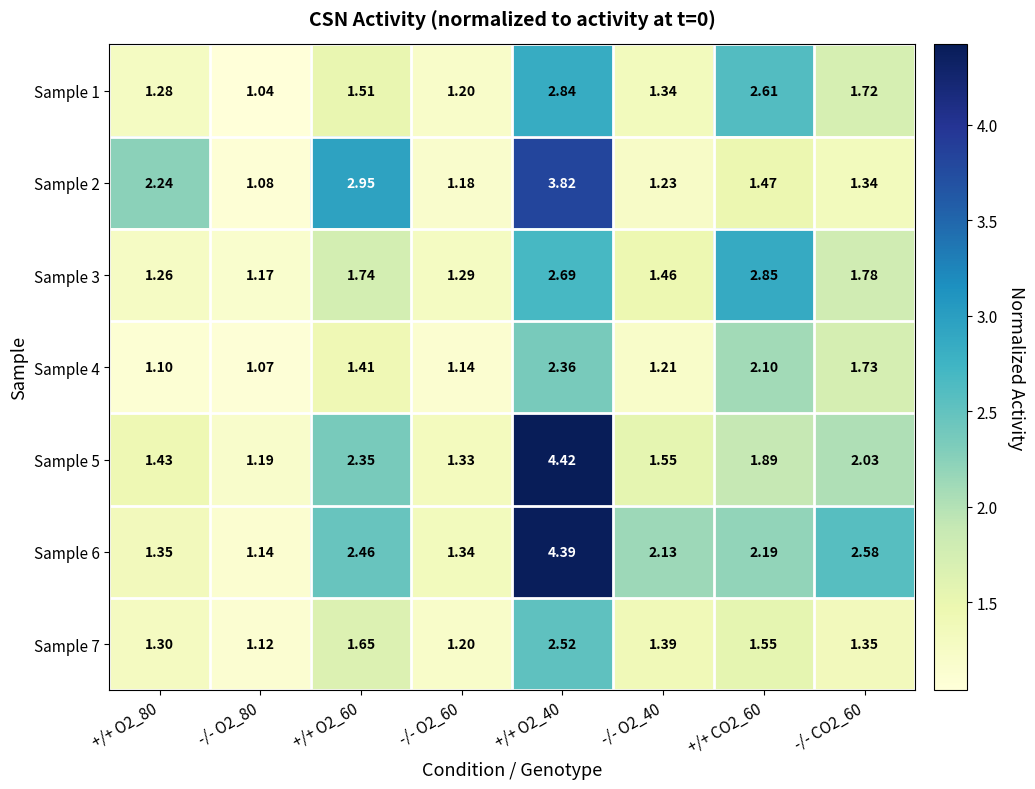

Is the value of Sample 4 at +/+ O2_80 greater than the value of Sample 3 at +/+ O2_60?

No